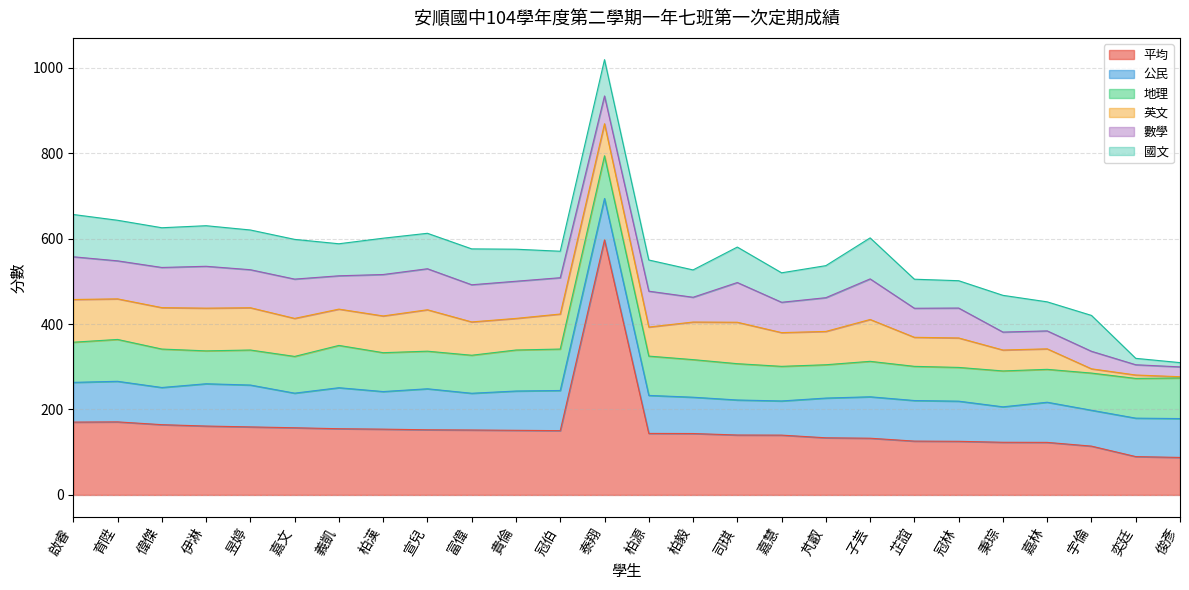

How many series are shown in this chart?

6